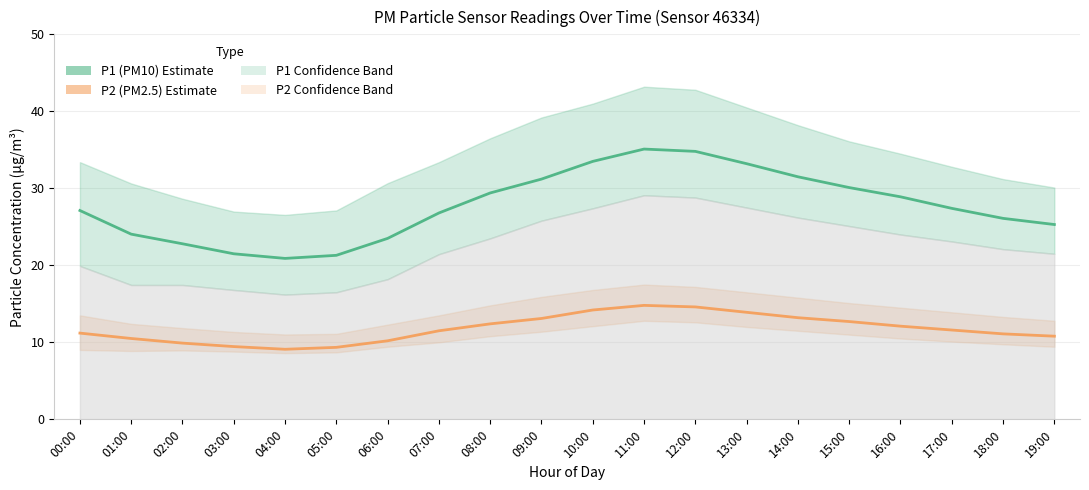

Reading left to right, what are all the values shown in this chart?

P1 (PM10): 00:00=27.1	01:00=24.1	02:00=22.8	03:00=21.5	04:00=20.9	05:00=21.3	06:00=23.5	07:00=26.8	08:00=29.4	09:00=31.2	10:00=33.5	11:00=35.1	12:00=34.8	13:00=33.2	14:00=31.5	15:00=30.1	16:00=28.9	17:00=27.4	18:00=26.1	19:00=25.3
P2 (PM2.5): 00:00=11.2	01:00=10.5	02:00=9.9	03:00=9.4	04:00=9.1	05:00=9.3	06:00=10.2	07:00=11.5	08:00=12.4	09:00=13.1	10:00=14.2	11:00=14.8	12:00=14.6	13:00=13.9	14:00=13.2	15:00=12.7	16:00=12.1	17:00=11.6	18:00=11.1	19:00=10.8